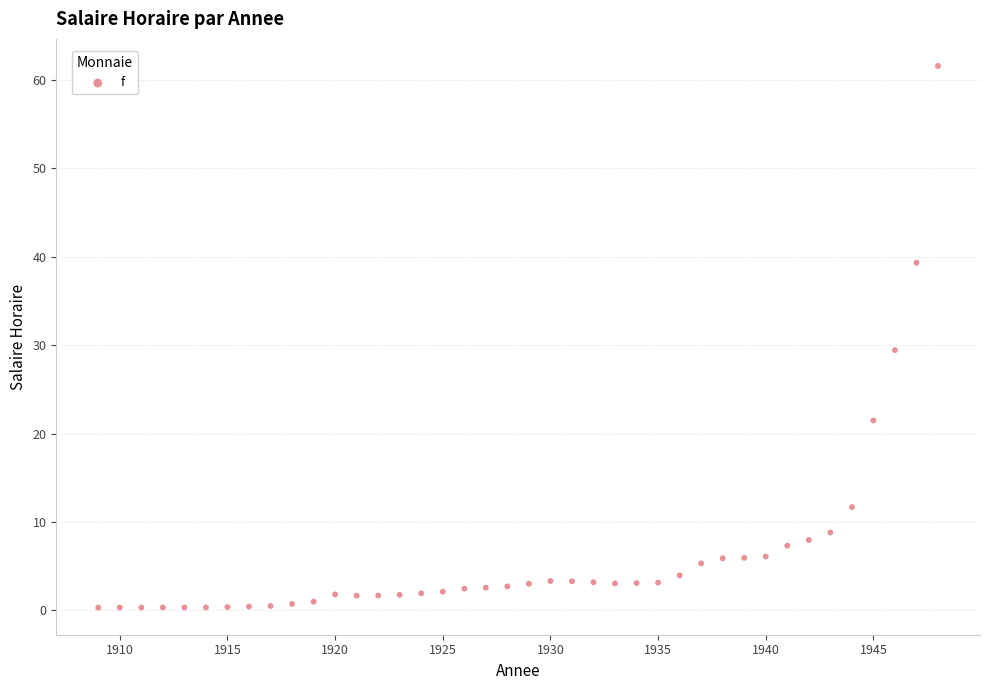

What is the range of X values (max minus min)?

39.0